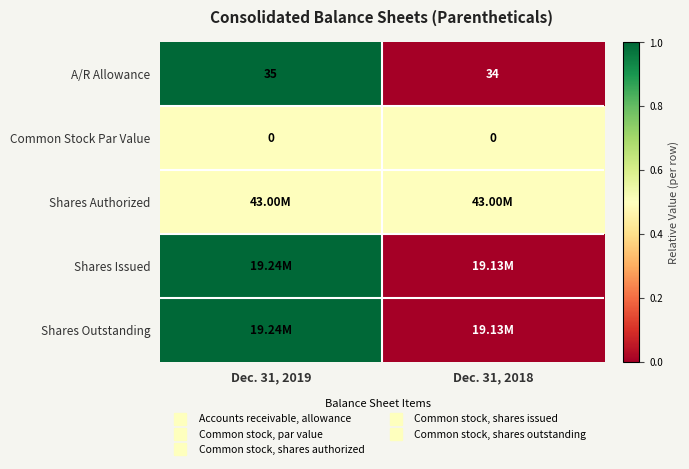

At which category does the chart reach its minimum across all series?

Dec. 31, 2018